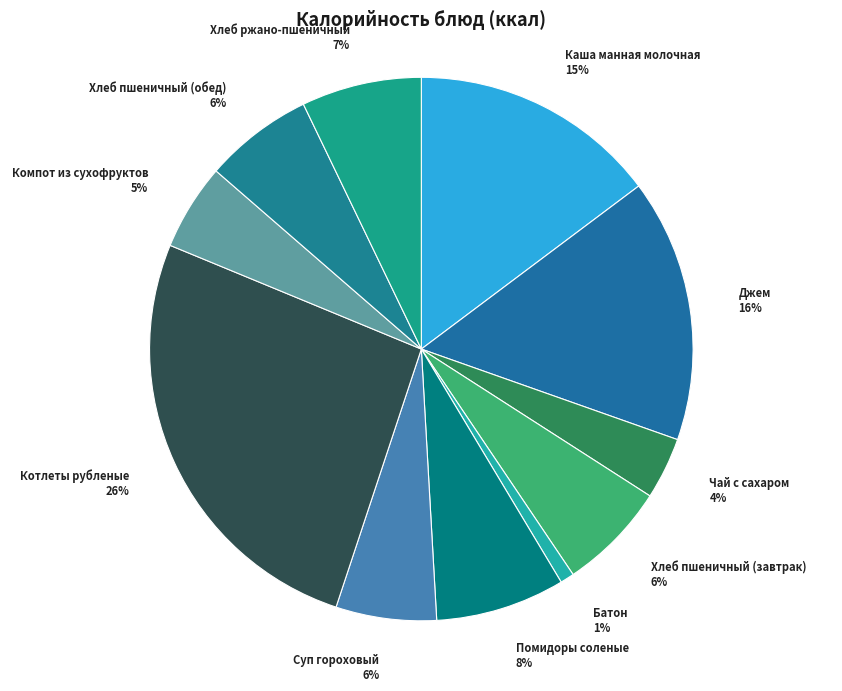

Do Джем and Каша манная молочная together represent more than half of the pie?

No